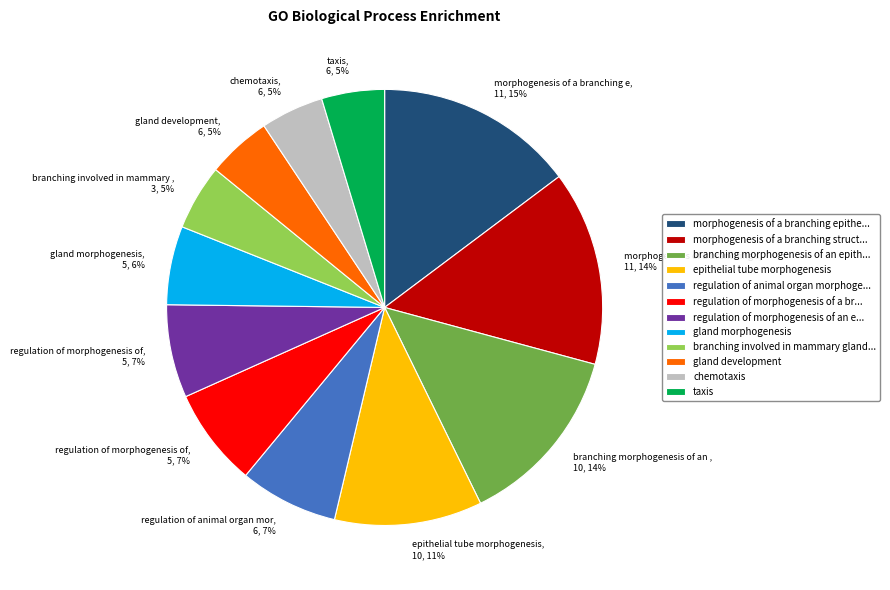

The taxis slice represents 11% of the pie. True or false?

False